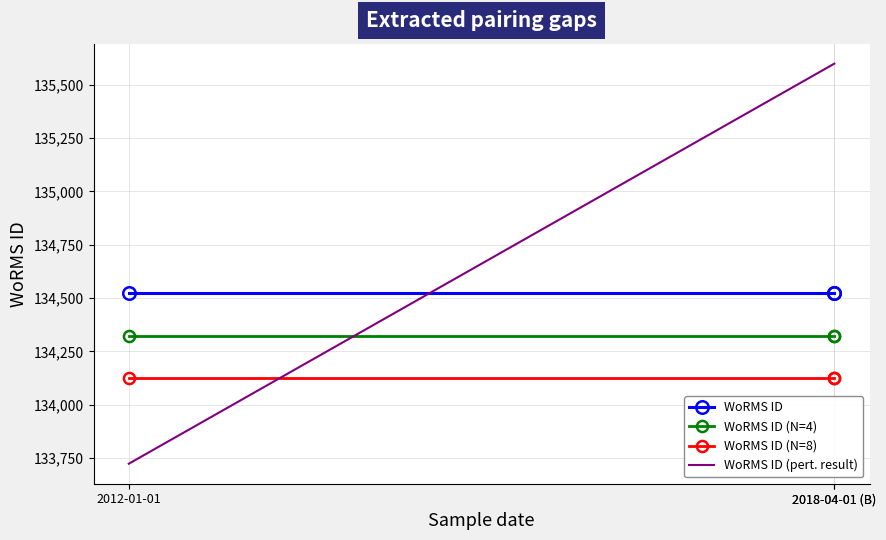

What is the highest value of the WoRMS ID (pert. result) series?

135599